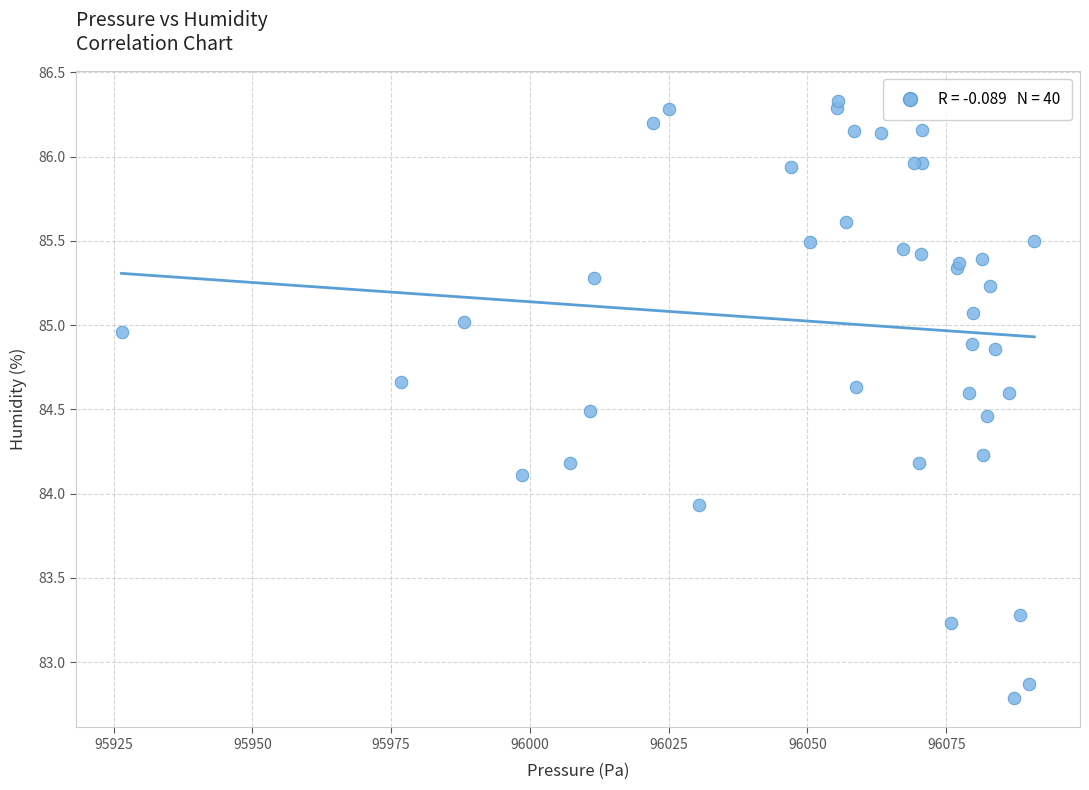

What Y value in the scatter plot is closest to 84?

83.9